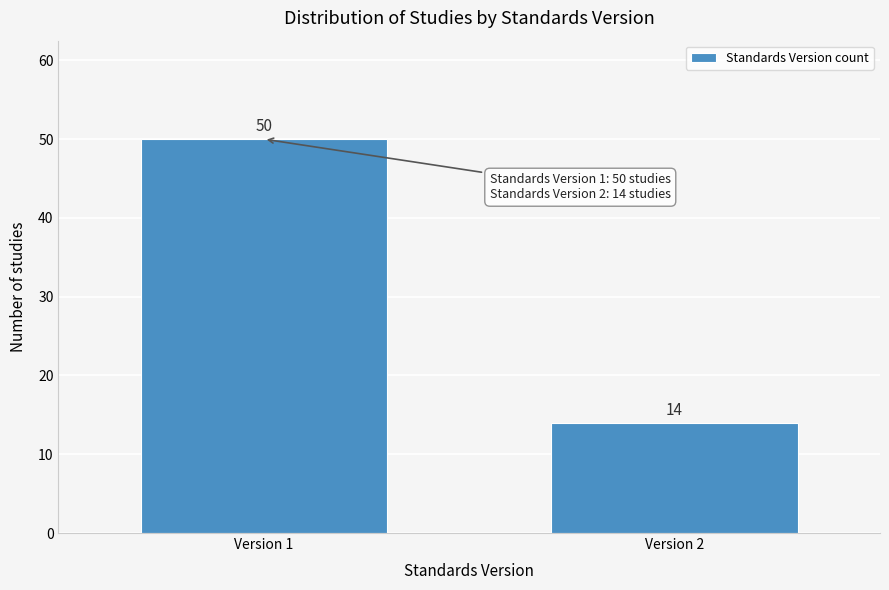

Reading left to right, what are all the values shown in this chart?

Version 1=50	Version 2=14